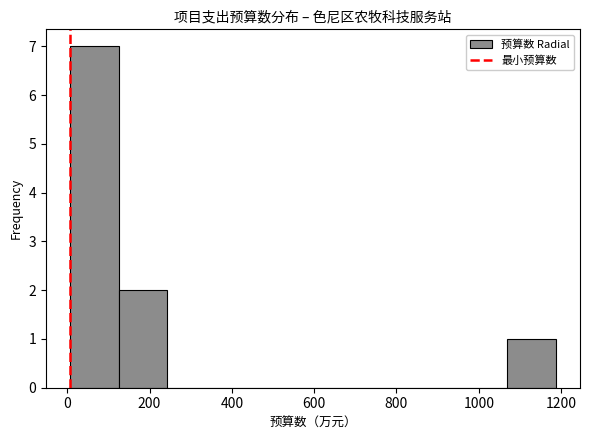

Reading left to right, list every bar in this chart as the range it spans on the x-axis followed by its height. Neither the bar edges nor the heights are printed on the chart, so give them approximately, as read against the axes.

0 to 120: 7
120 to 240: 2
240 to 360: 0
360 to 480: 0
480 to 600: 0
600 to 720: 0
720 to 840: 0
840 to 960: 0
960 to 1060: 0
1060 to 1180: 1